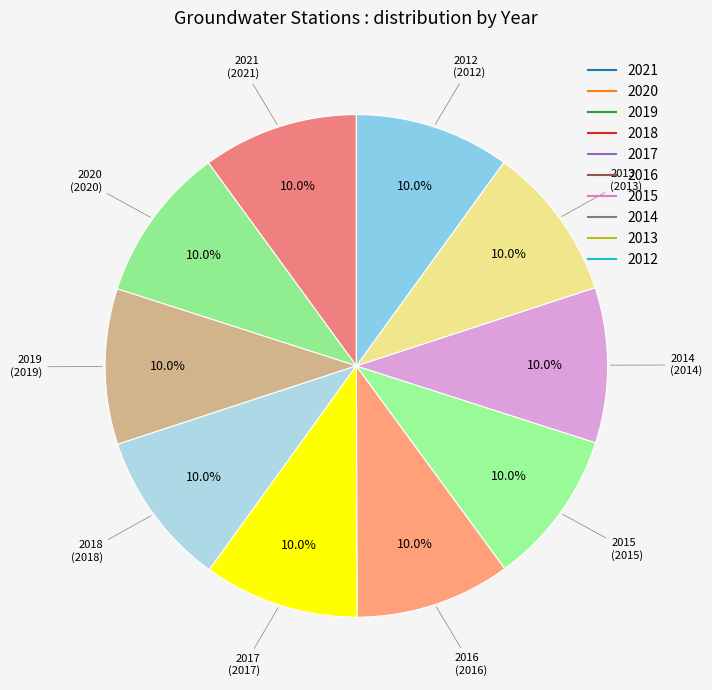

How many slices are in this pie chart?

10